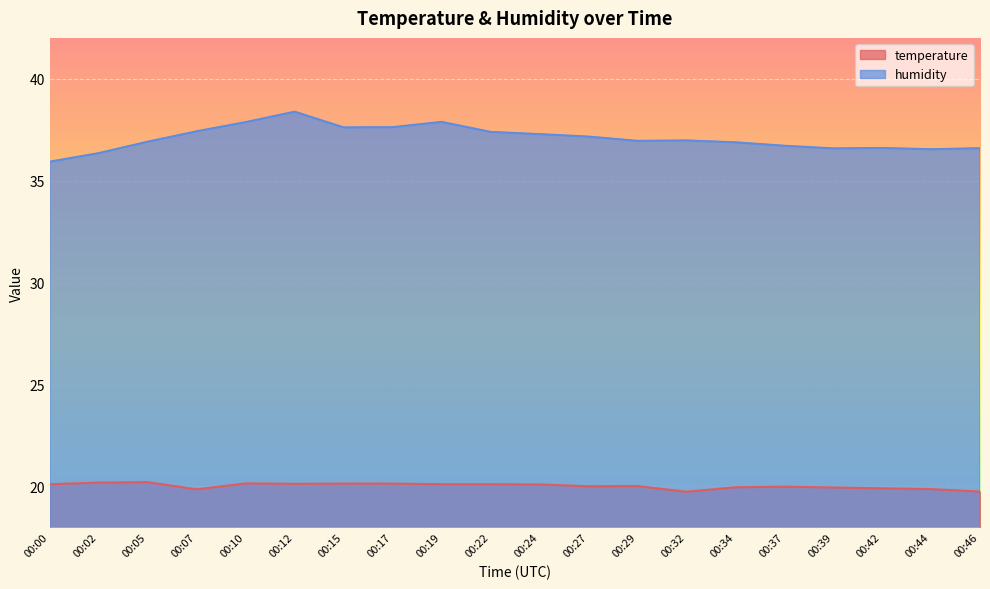

What is the difference between the second highest and second lowest values in the temperature series?

0.4